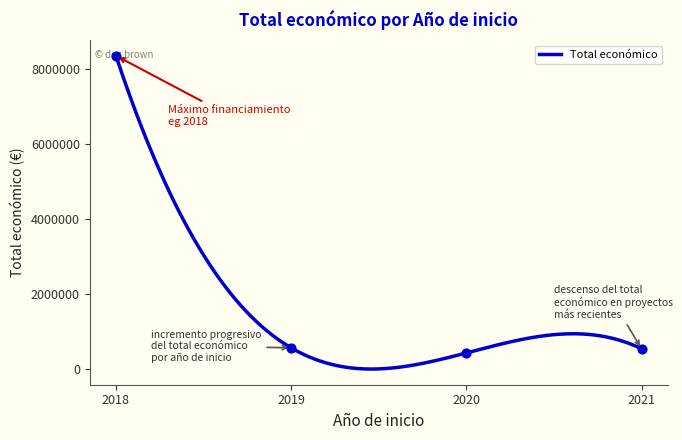

What is the change in value from 2021 to 2019?

+23686